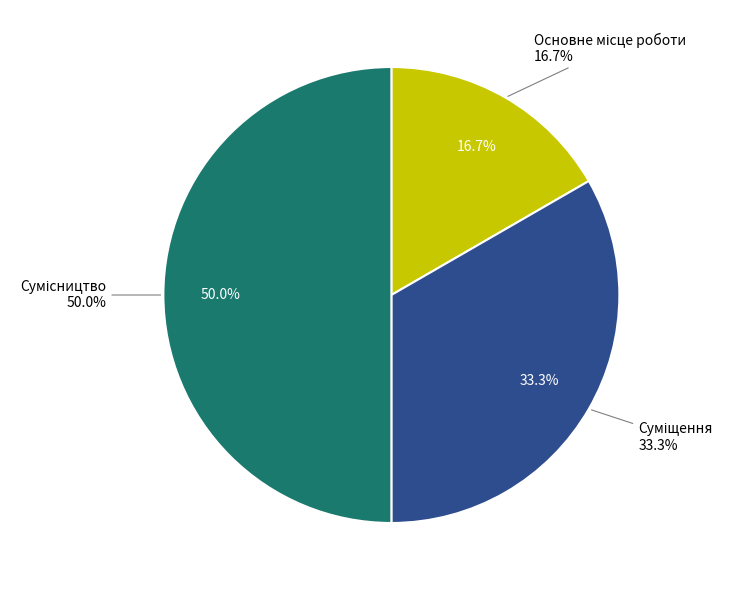

What is the change in value from Суміщення to Сумісництво?

+1